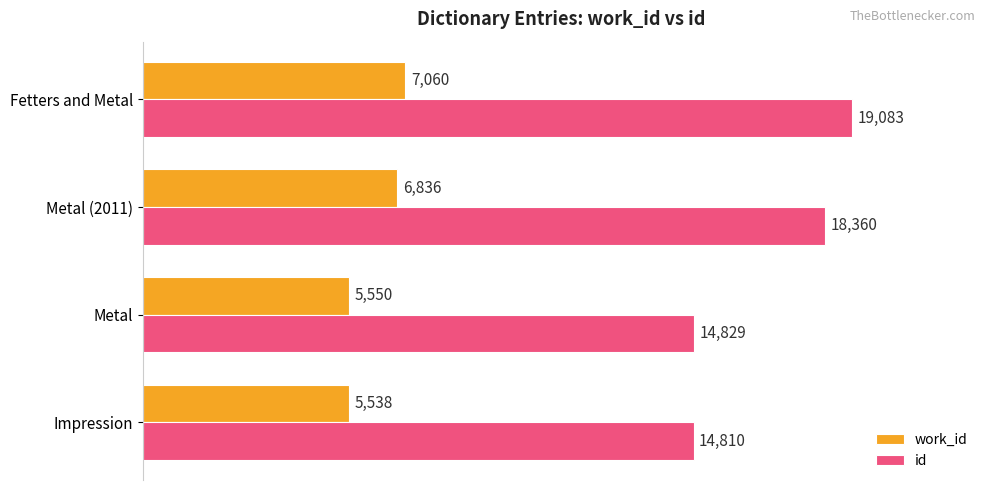

Count the number of categories in the chart.

4